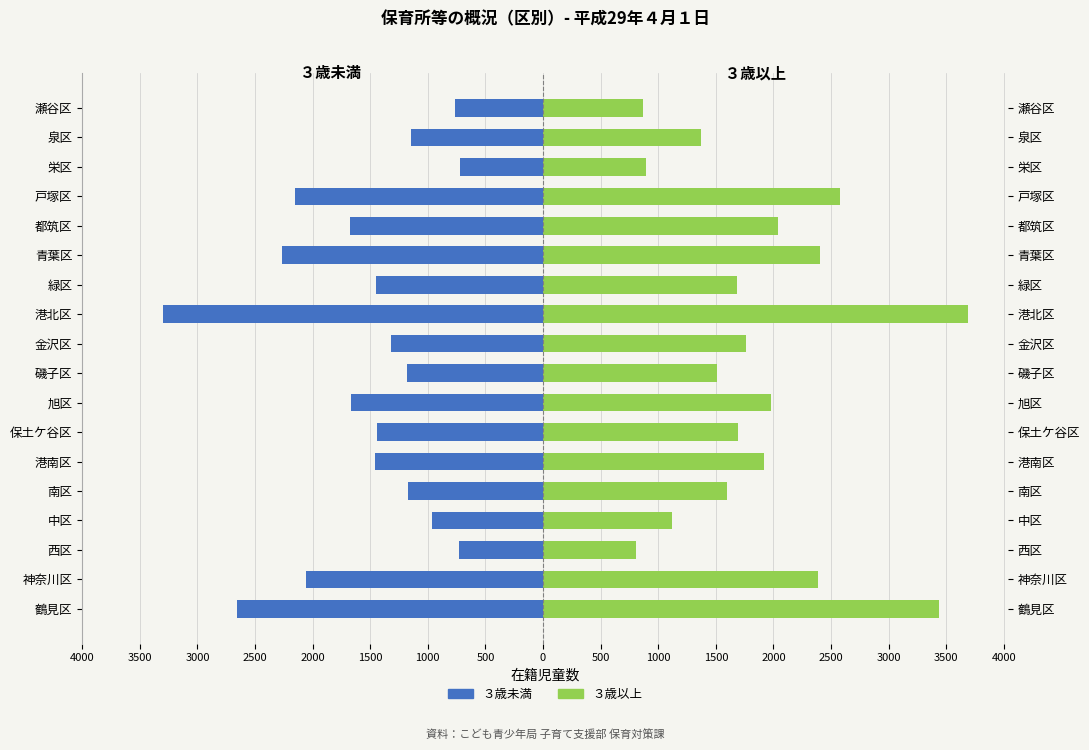

Rank the series by their maximum value, from lowest to highest.

３歳未満, ３歳以上